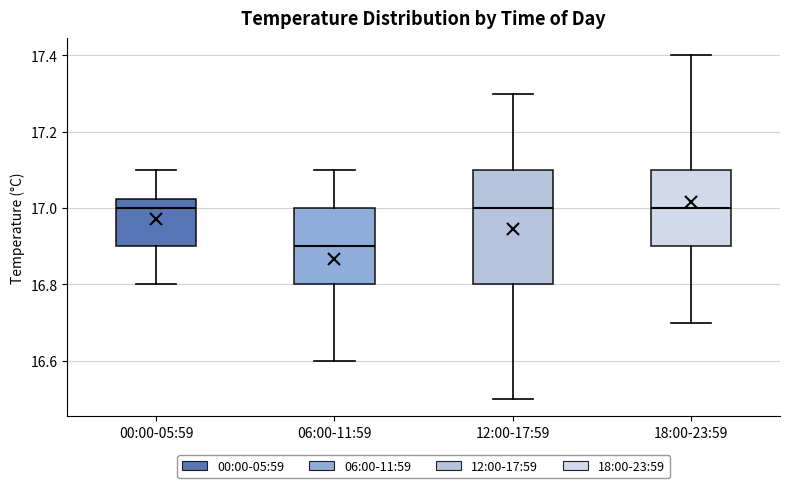

Where is the upper edge of the box for 18:00-23:59 on the y-axis? The values are not printed on the chart, so give them approximately, as read against the axis.

17.10